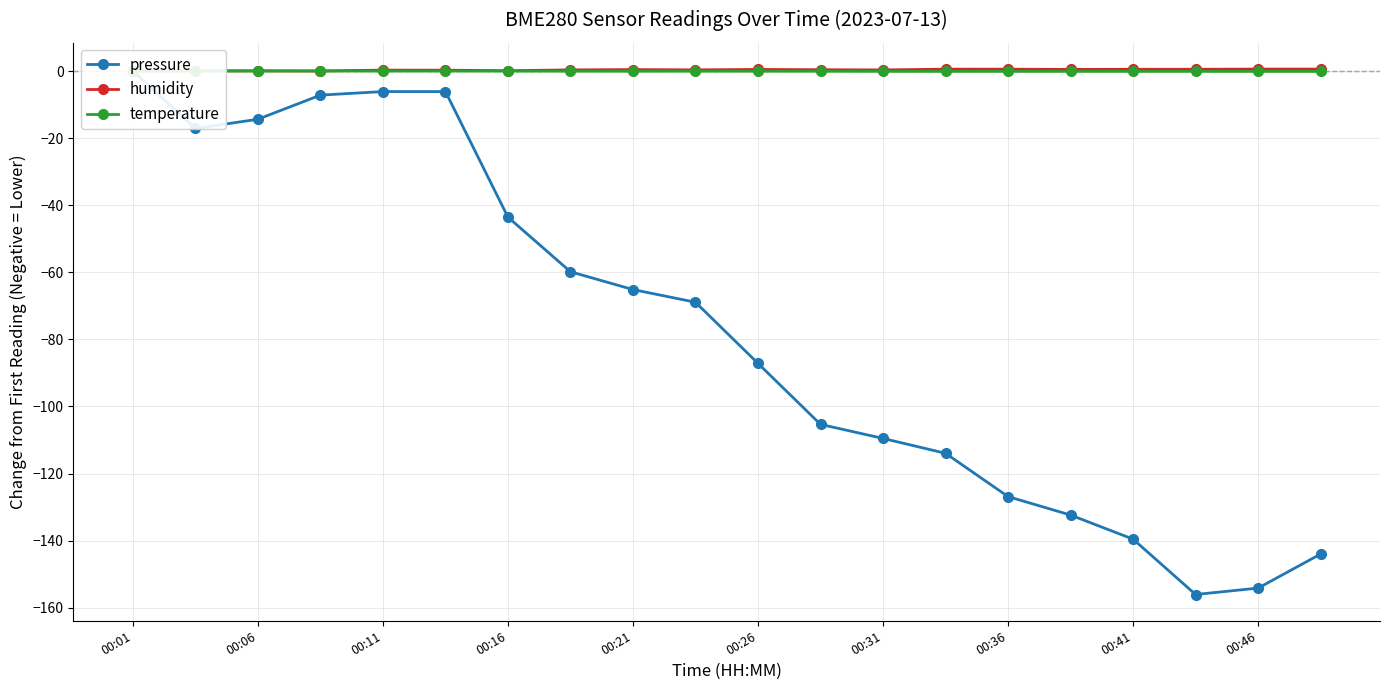

Which series changed the most between 00:36 and 19?

pressure